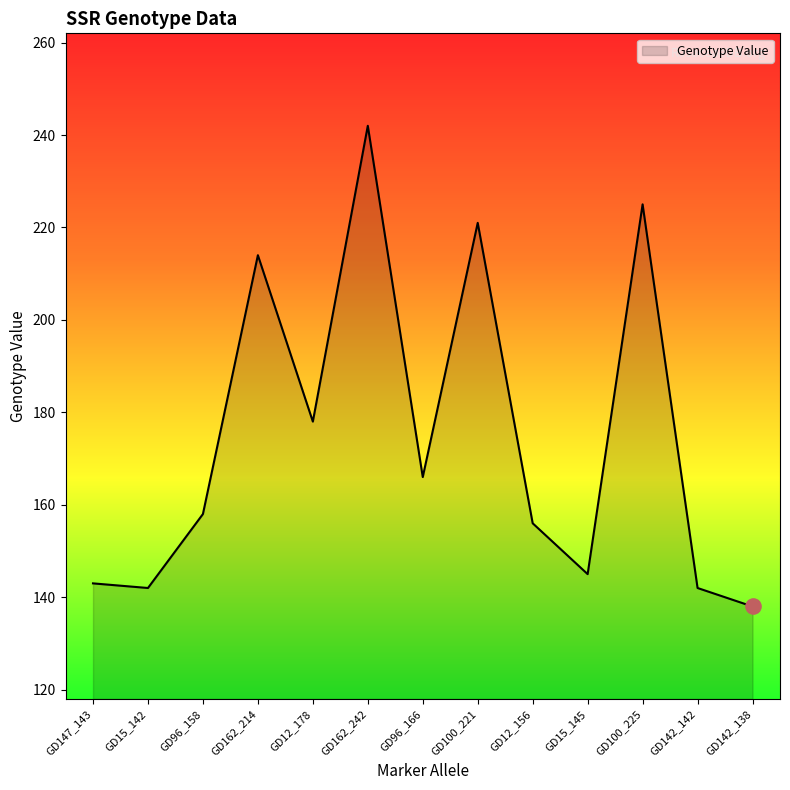

Between GD100_221 and GD12_156, which is larger?

GD100_221